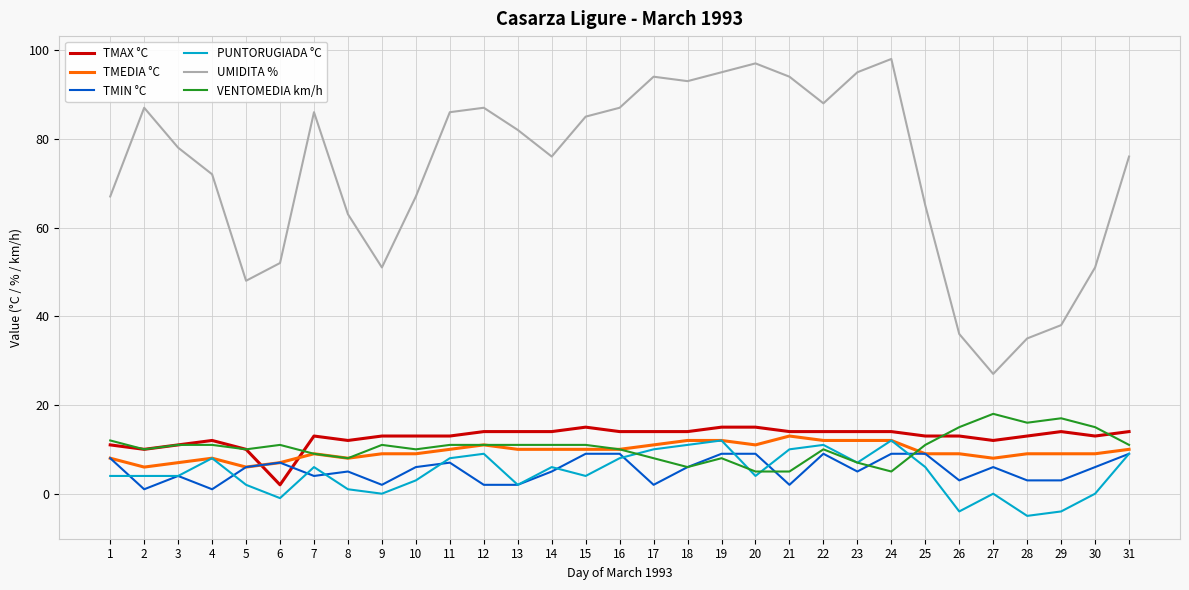

The value of UMIDITA % at 12 is 114. True or false?

False